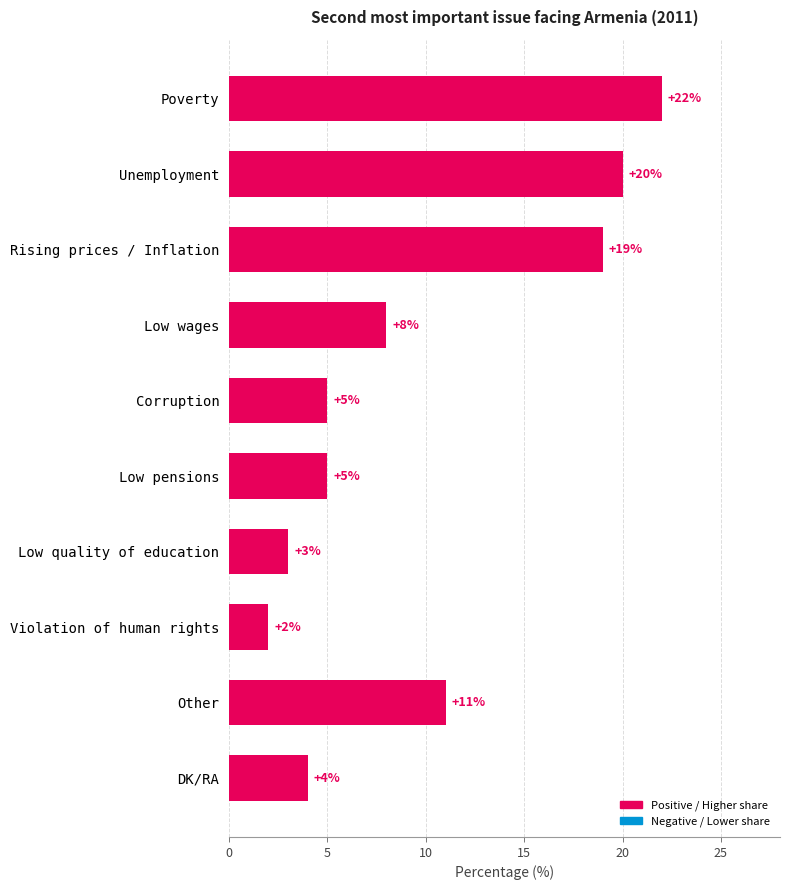

What is the label of the 6th bar from the bottom?

Corruption